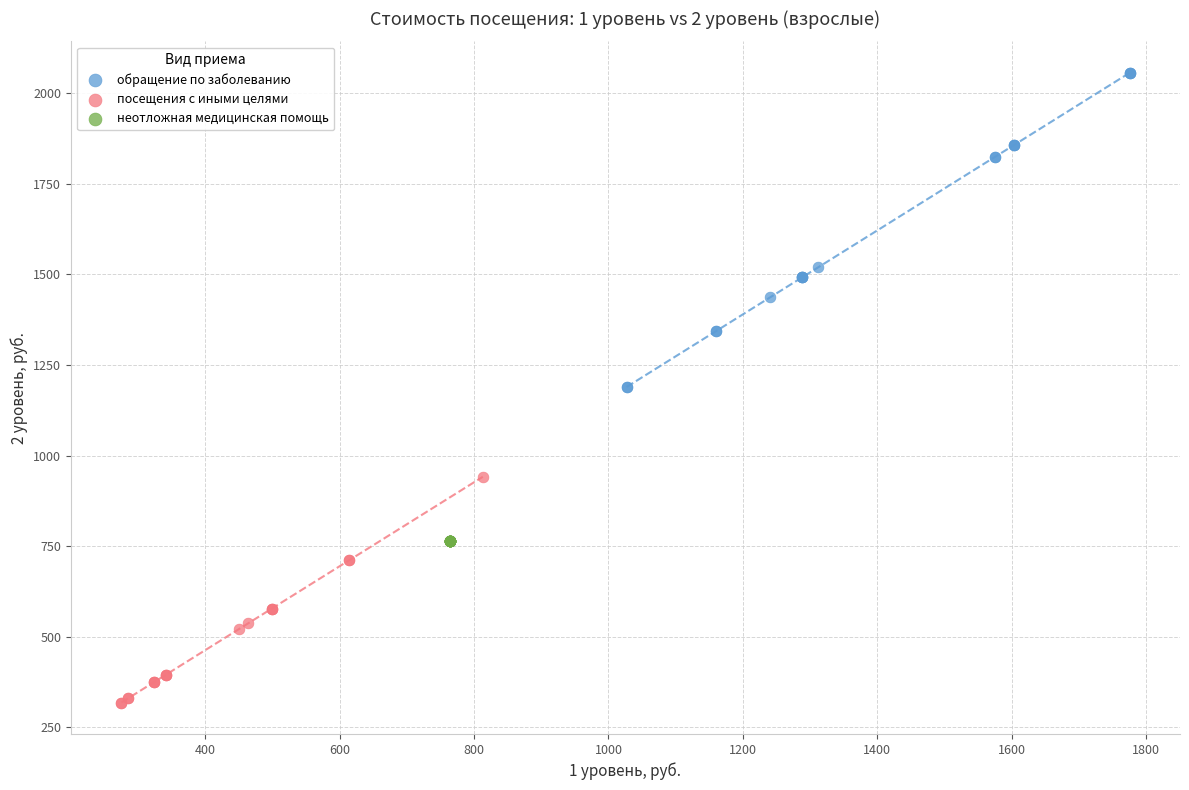

Which series reaches the minimum Y coordinate?

посещения с иными целями